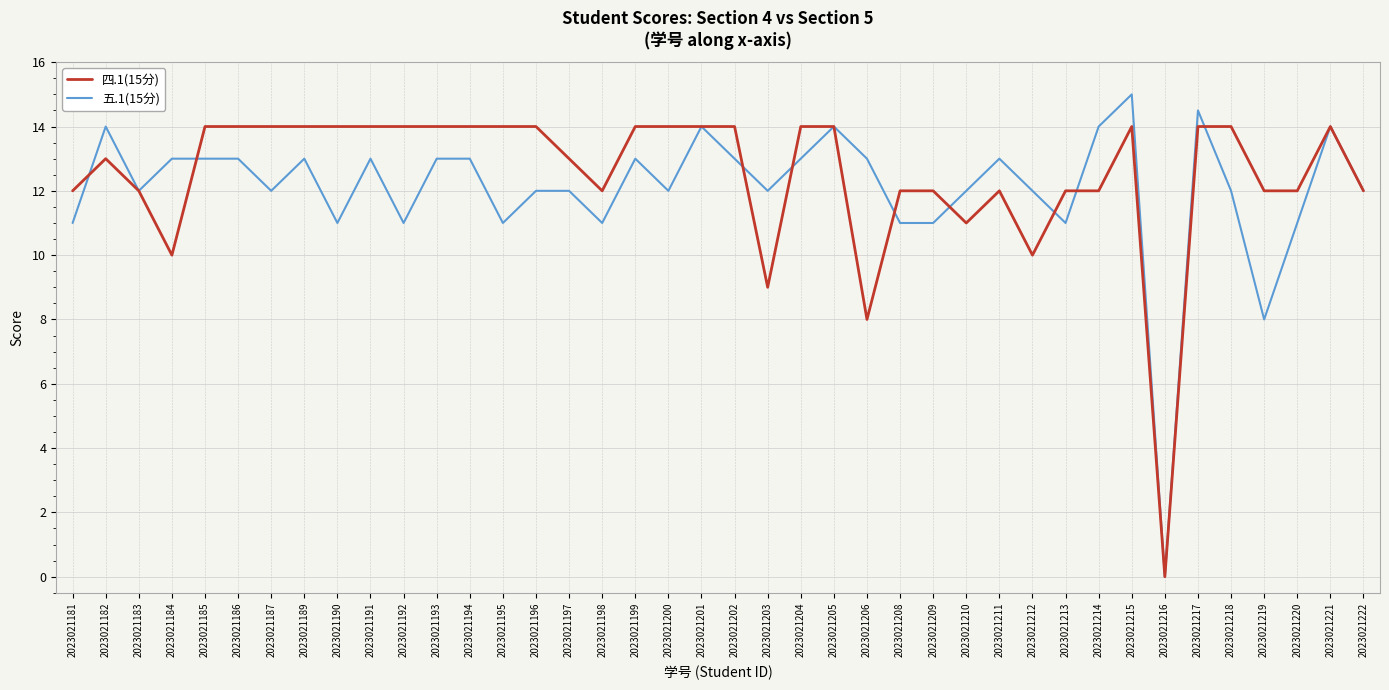

Reading right to left, list all the values displayed in this chart.

四.1(15分): 12.0	14.0	12.0	12.0	14.0	14.0	0.0	14.0	12.0	12.0	10.0	12.0	11.0	12.0	12.0	8.0	14.0	14.0	9.0	14.0	14.0	14.0	14.0	12.0	13.0	14.0	14.0	14.0	14.0	14.0	14.0	14.0	14.0	14.0	14.0	14.0	10.0	12.0	13.0	12.0
五.1(15分): 12.0	14.0	11.0	8.0	12.0	14.5	0.0	15.0	14.0	11.0	12.0	13.0	12.0	11.0	11.0	13.0	14.0	13.0	12.0	13.0	14.0	12.0	13.0	11.0	12.0	12.0	11.0	13.0	13.0	11.0	13.0	11.0	13.0	12.0	13.0	13.0	13.0	12.0	14.0	11.0